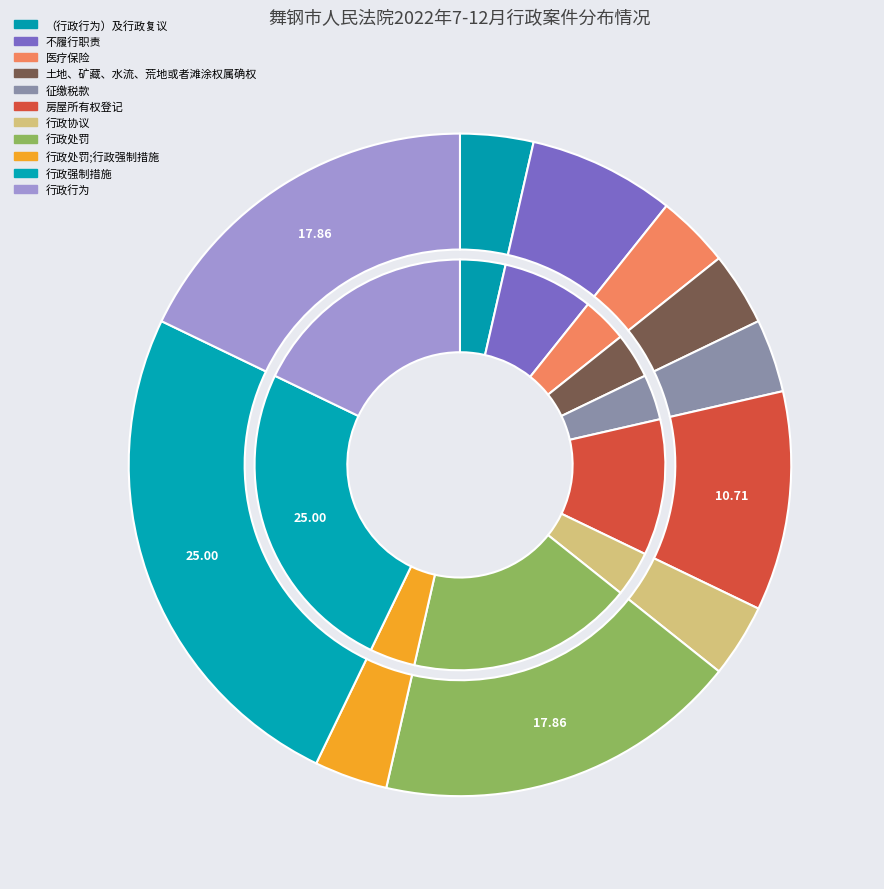

To the nearest percent, what percentage of the pie is 行政处罚;行政强制措施?

4%